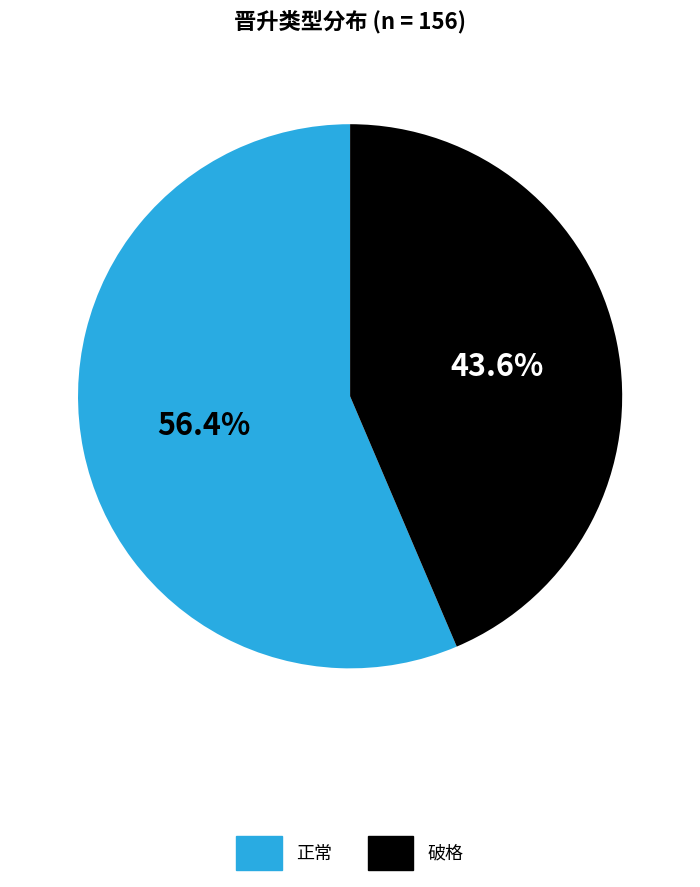

To the nearest percent, what portion does 正常 represent?

56%